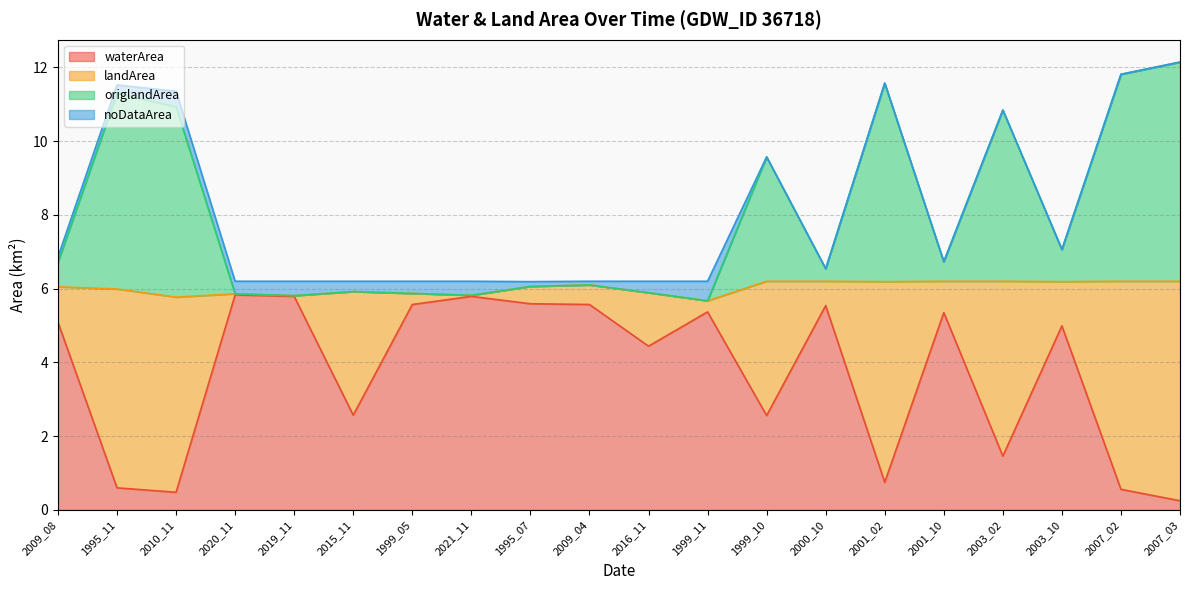

True or false: origlandArea and waterArea cross at least once.

False